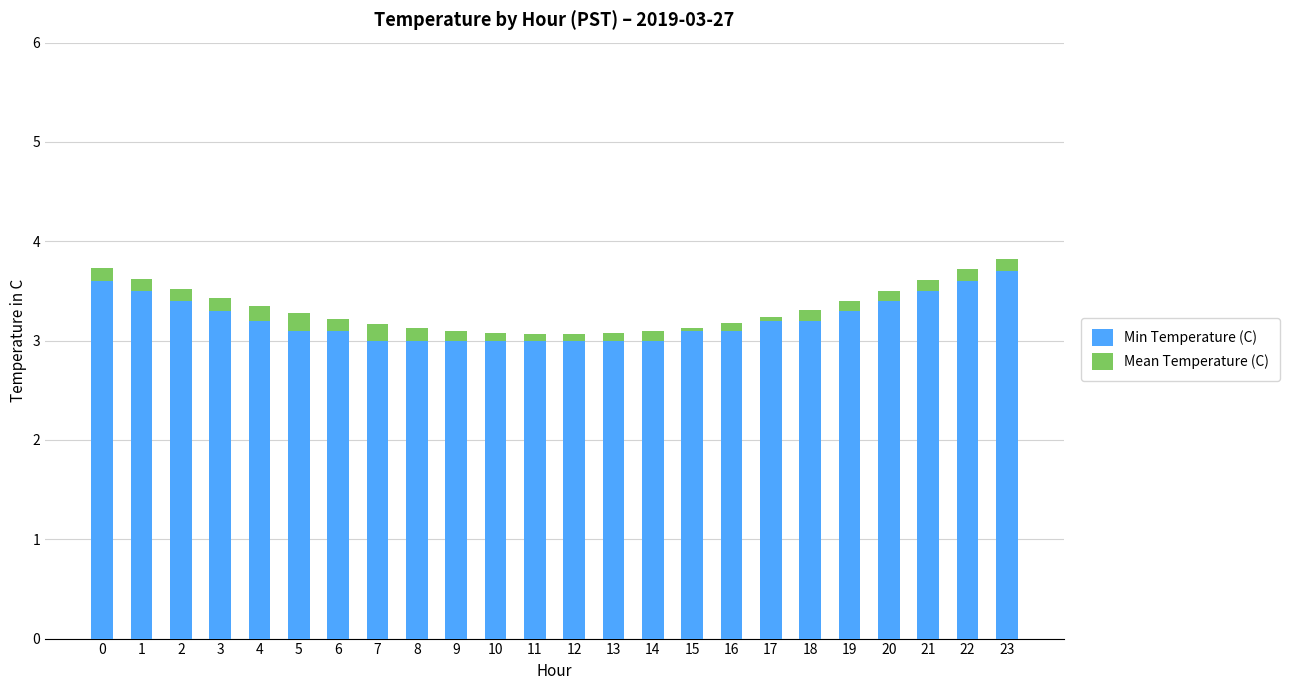

What is the total value across all series at 5?

3.3